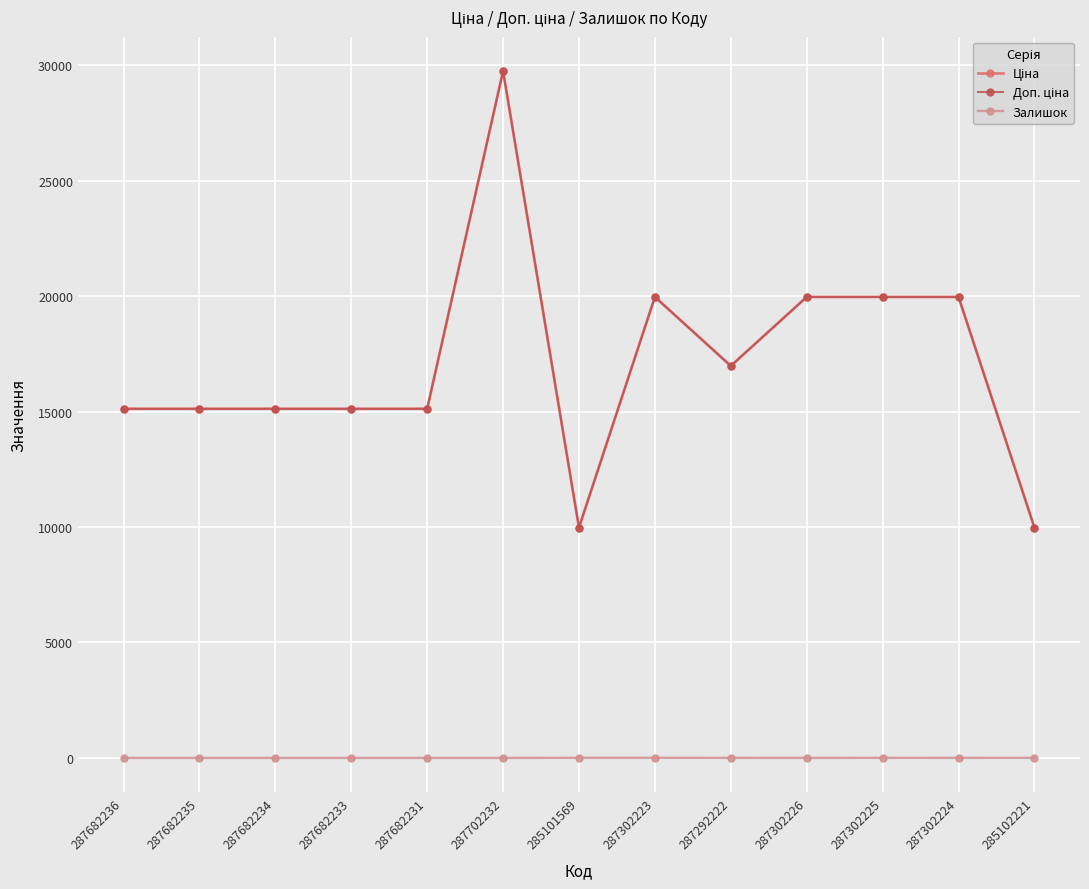

At which label does Залишок first exceed 1?

285101569